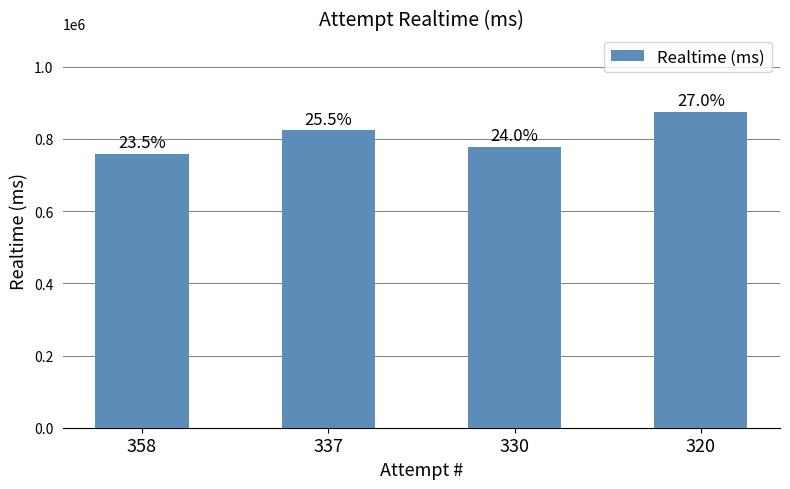

Approximately how many times larger is the value at 358 compared to 320?

0.9